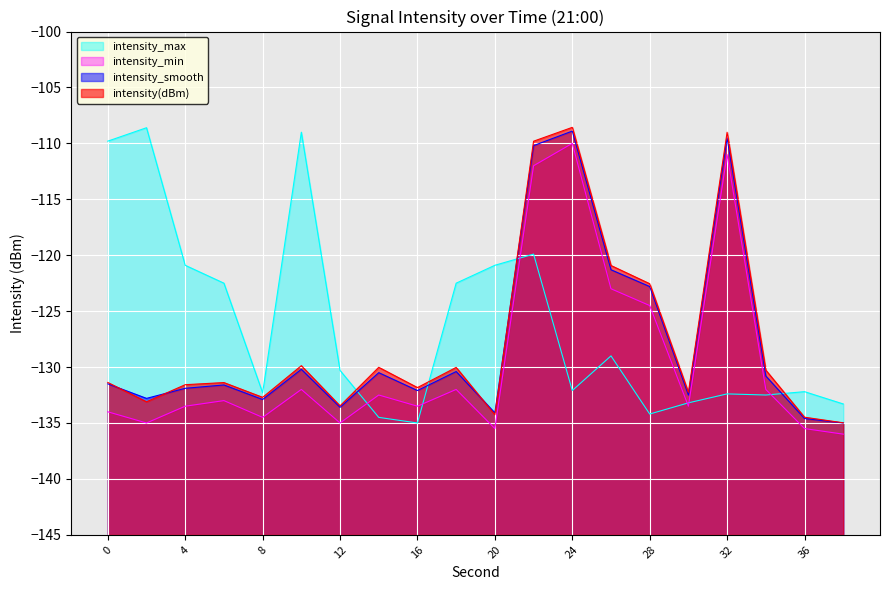

What is the total value across all series at 26?

-494.2